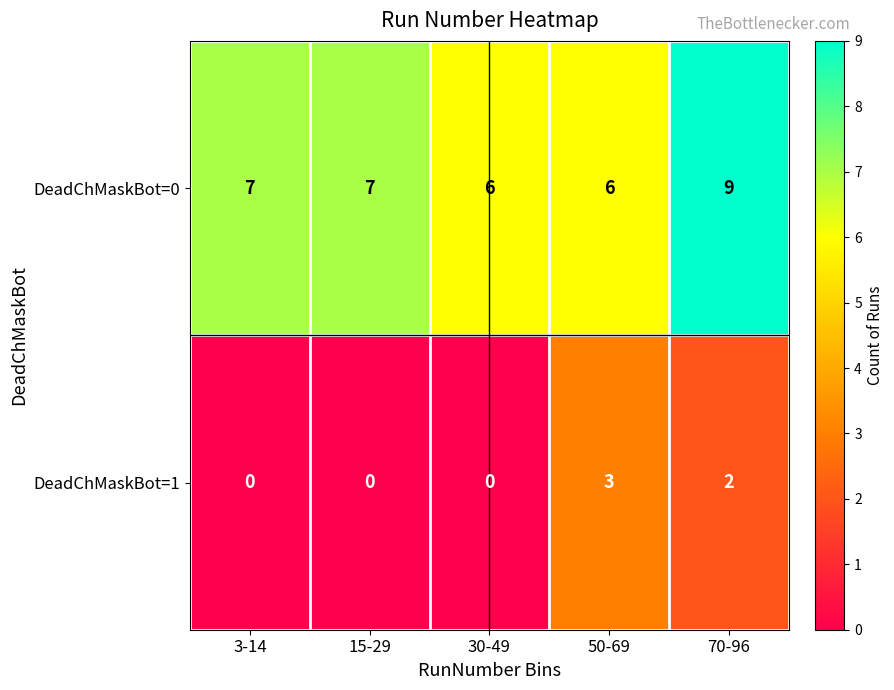

What is the difference between the highest and lowest values at 15-29?

7